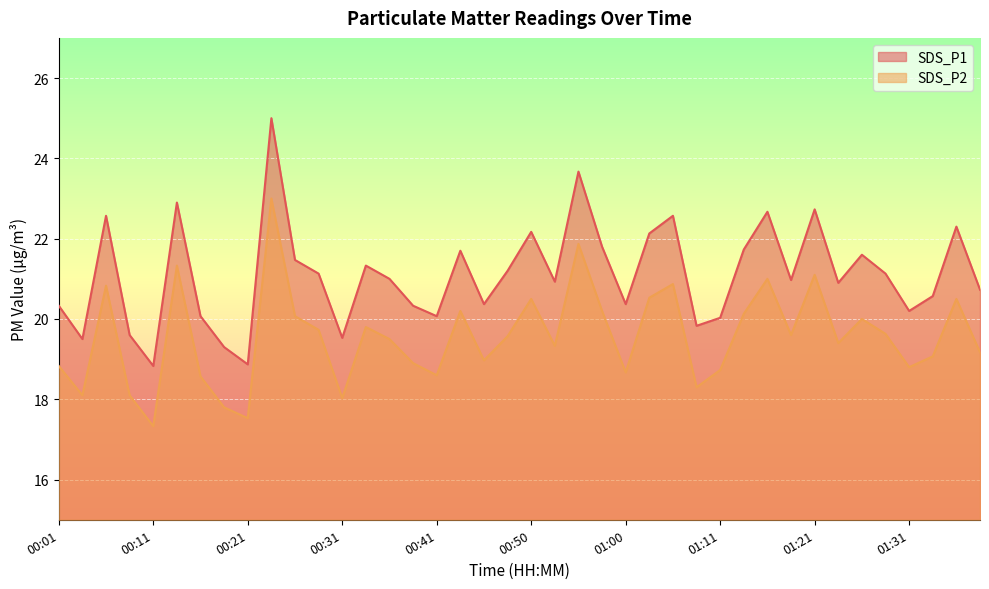

Rank the categories by SDS_P1 value from highest to lowest.

00:23, 00:55, 00:14, 01:21, 01:16, 00:06, 01:05, 01:36, 00:50, 01:03, 00:58, 01:13, 00:43, 01:26, 00:26, 00:33, 00:48, 00:28, 01:29, 00:36, 01:18, 00:53, 01:23, 01:39, 01:34, 00:46, 01:00, 00:01, 00:38, 01:31, 00:16, 00:41, 01:11, 01:08, 00:09, 00:31, 00:04, 00:19, 00:21, 00:11